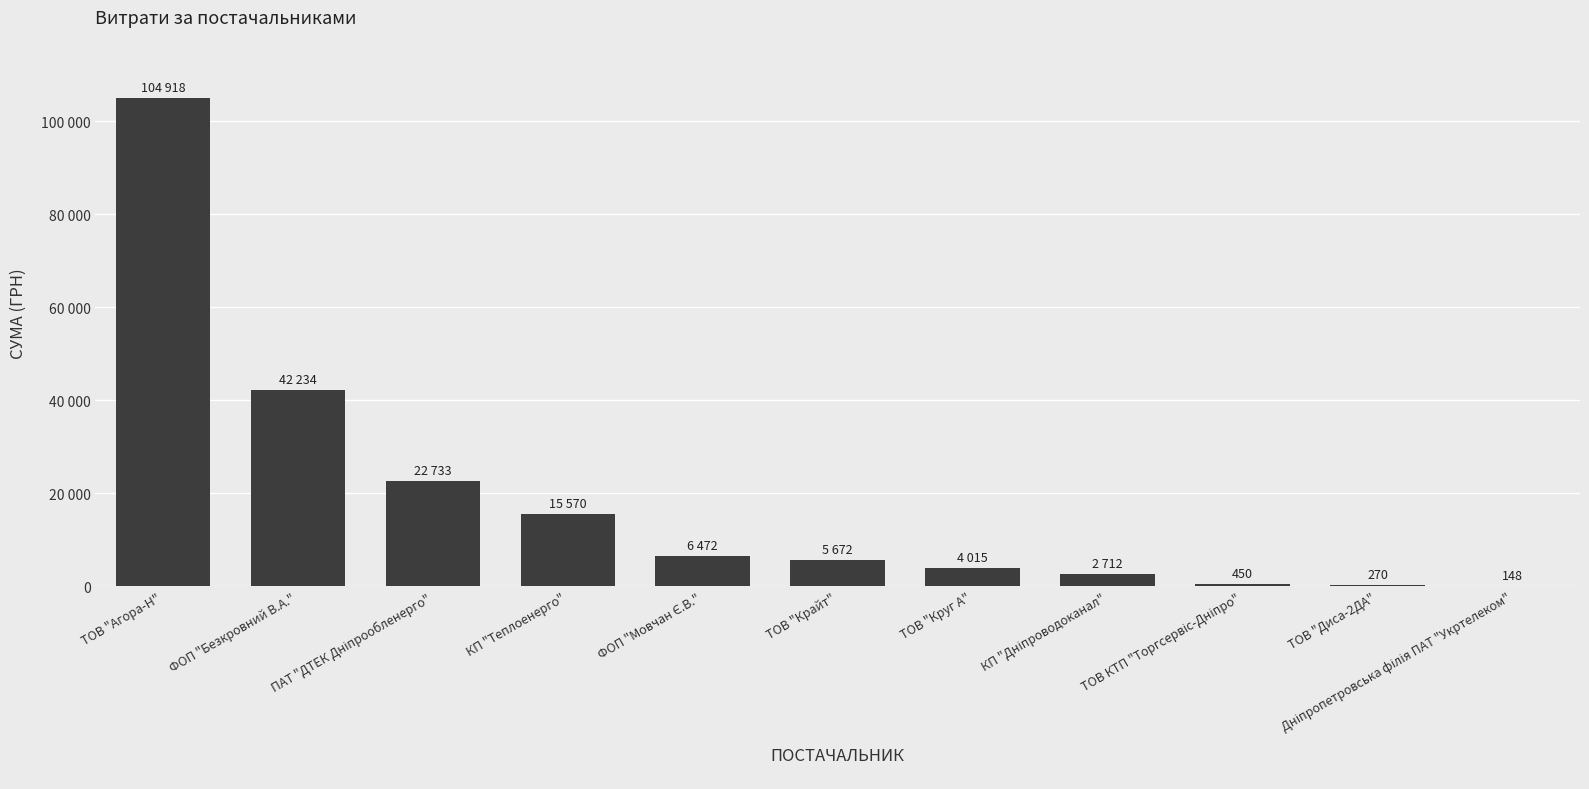

What is the greatest value displayed?

104917.9